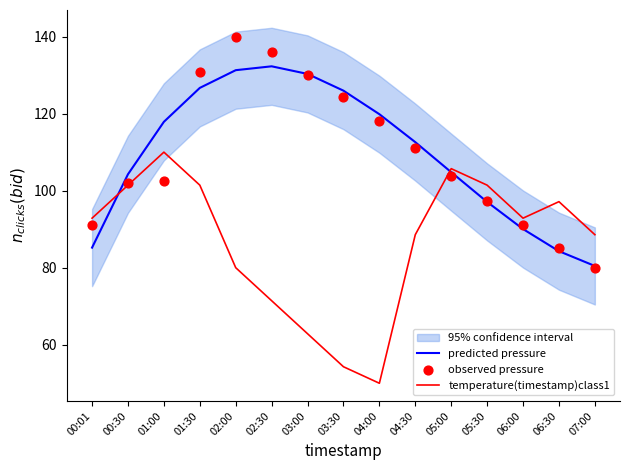

What is the total value across all series at 06:00?

274.0